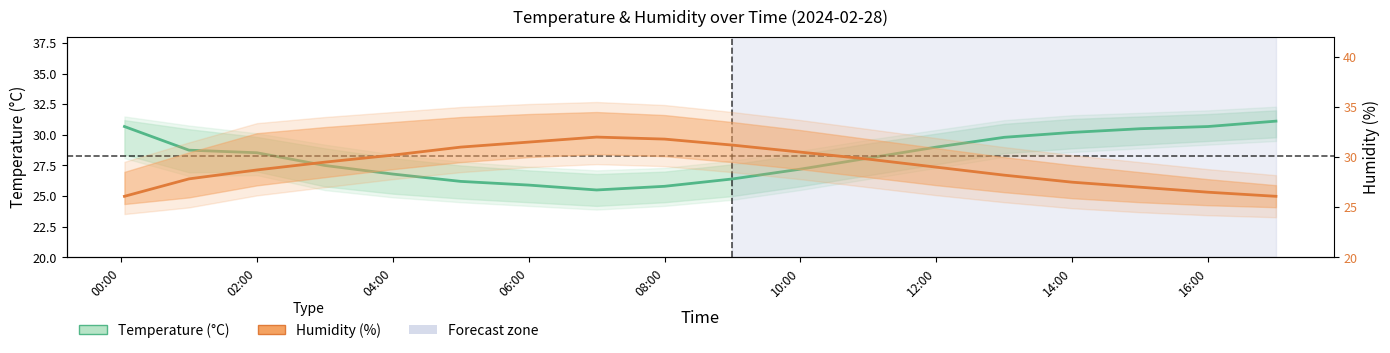

In Humidity (%), how many points are higher than both neighbors (excluding endpoints)?

1